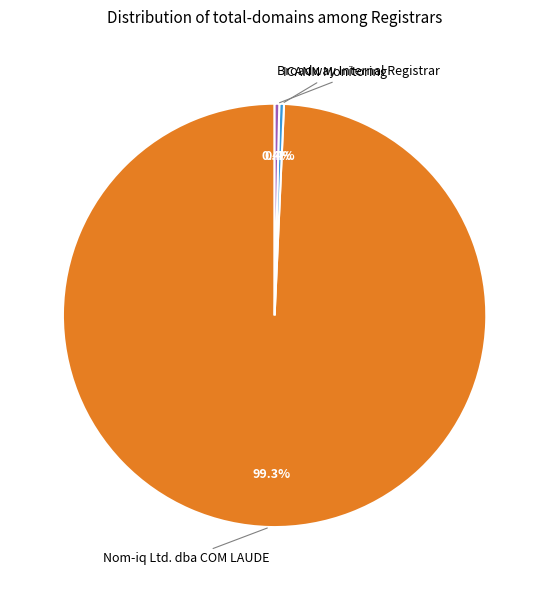

Count the number of slices in the pie.

3